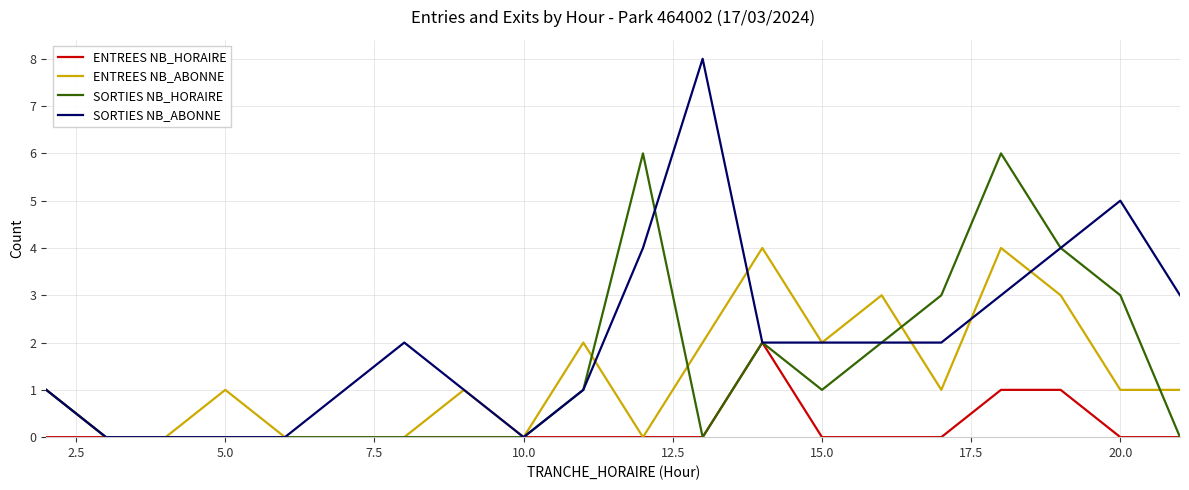

List the series in order of their peak value, highest first.

SORTIES NB_ABONNE, SORTIES NB_HORAIRE, ENTREES NB_ABONNE, ENTREES NB_HORAIRE